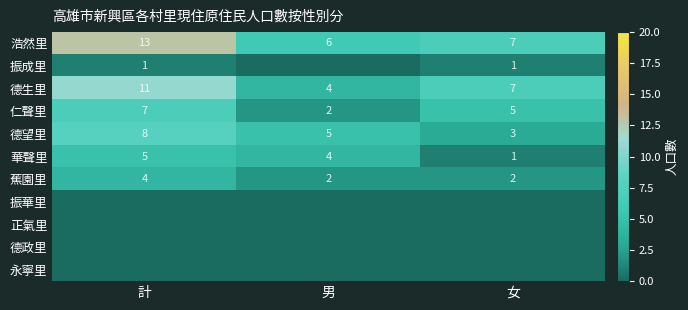

What is the sum of the 德生里 values at 計 and 女?

18